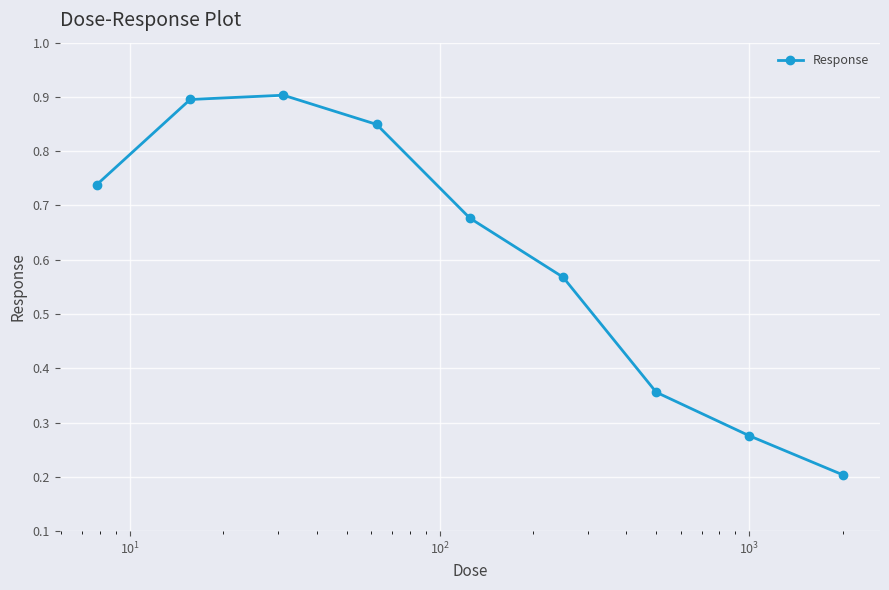

True or false: there are more than 2 points higher than both neighbors.

False